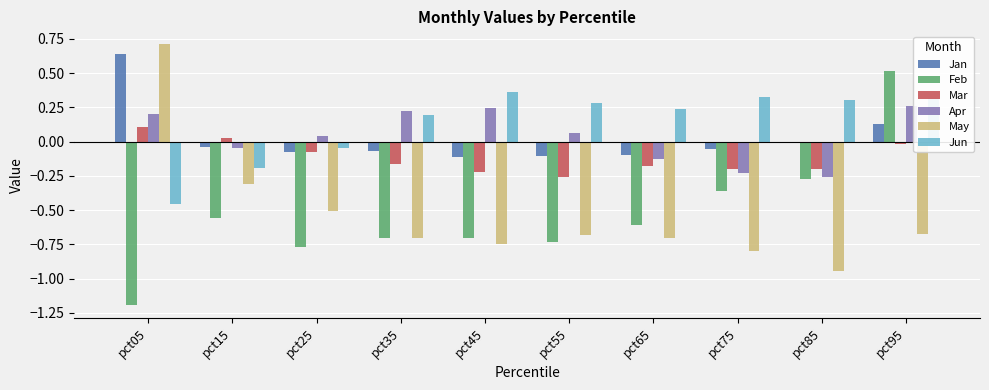

The Feb series shows -0.6 at pct65. True or false?

True